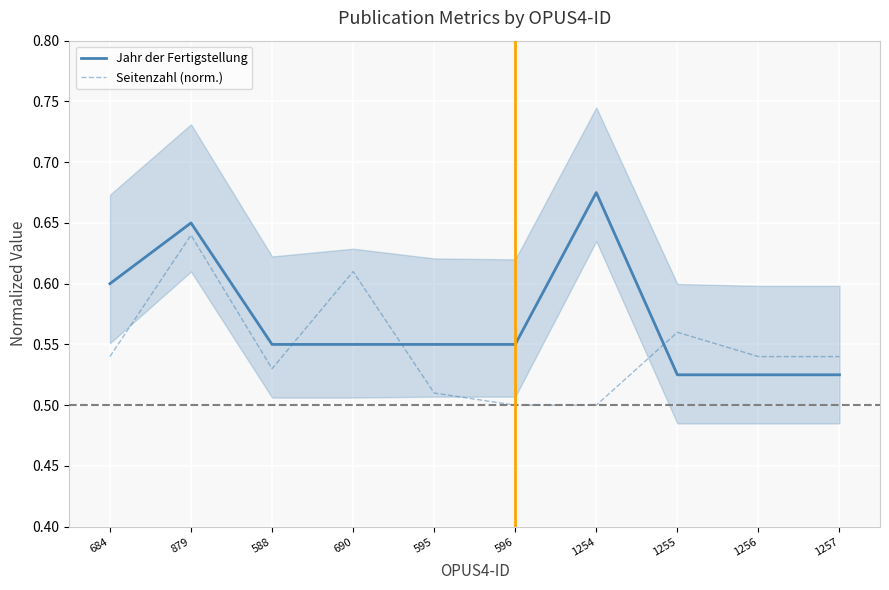

At which category is the sum across all series the highest?

879